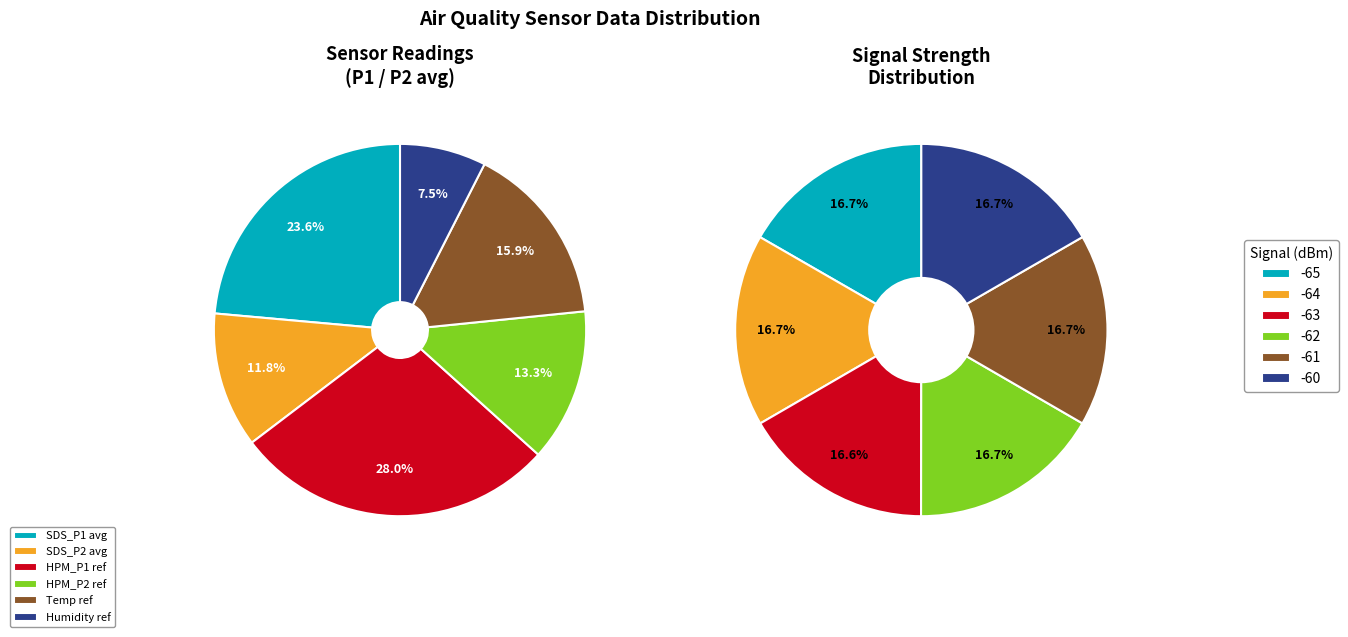

True or false: 11 accounts for 1% of the total.

False